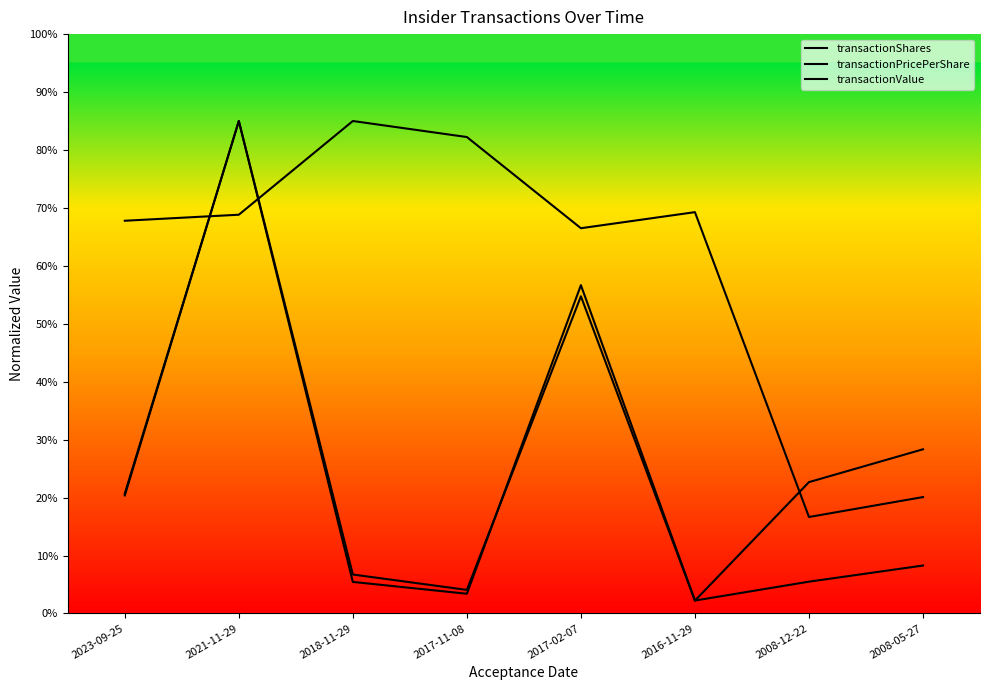

At which category does transactionShares reach its first local valley?

2017-11-08